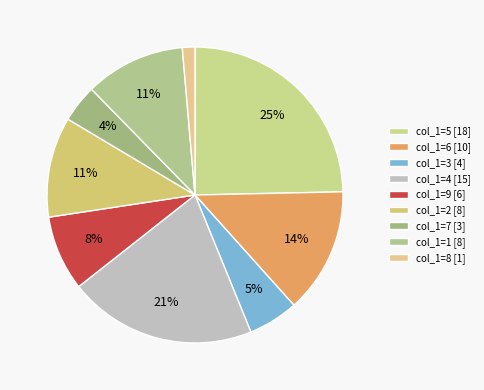

Count the number of slices in the pie.

9